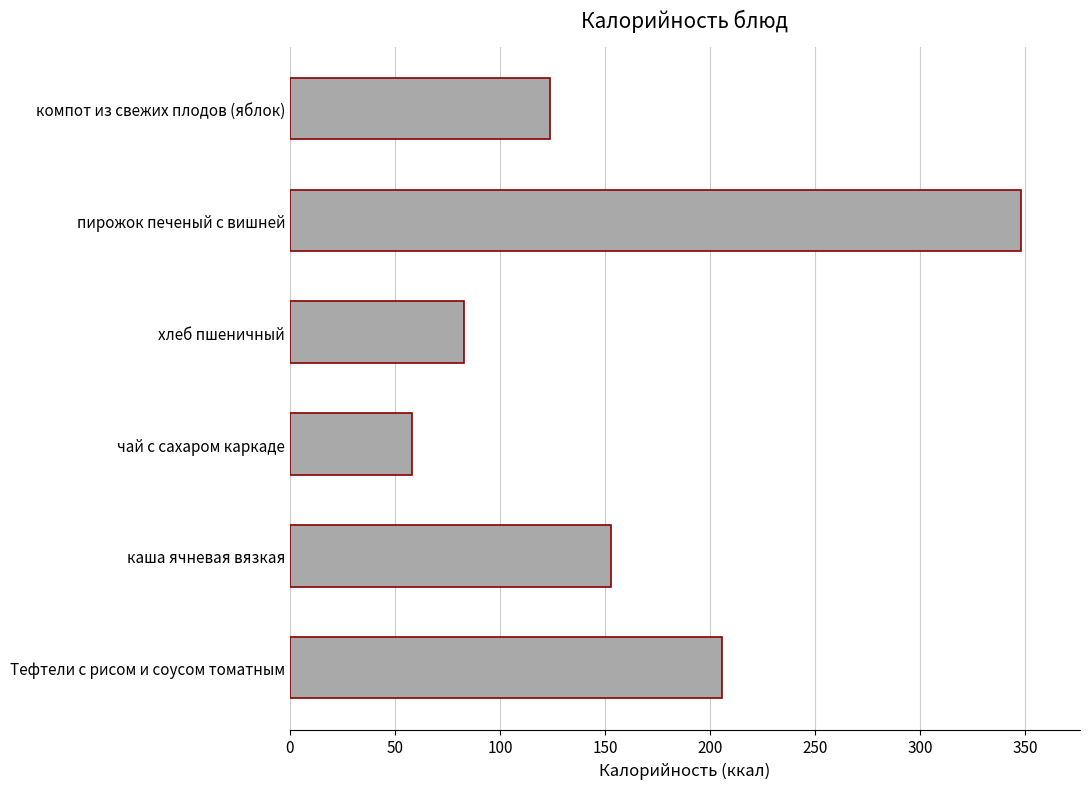

The chart shows a value of 24.0 at чай с сахаром каркаде. True or false?

False